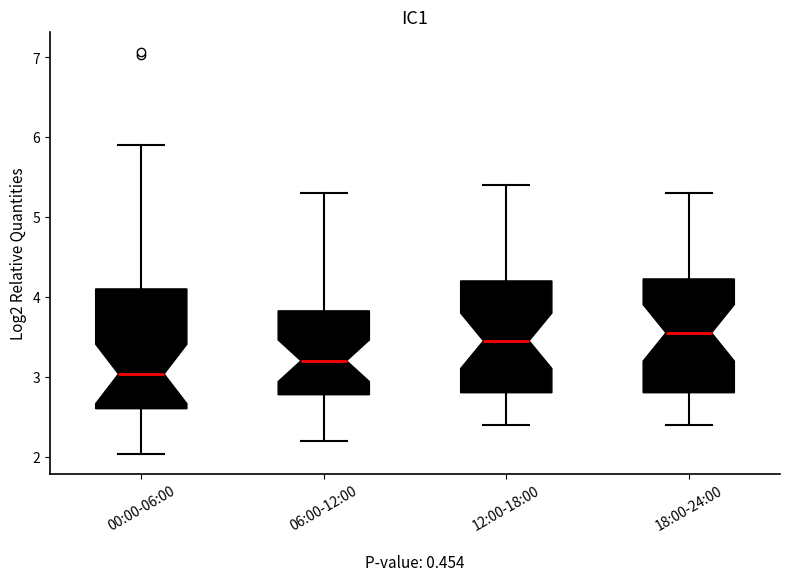

Reading left to right, read every box against the y-axis: the position of its median line, the range the box covers, and the ends of its whiskers. The values are not printed on the chart, so give them approximately, as read against the axis.

00:00-06:00: median 3.0, box 2.6 to 4.1, whiskers 2.0 to 5.9
06:00-12:00: median 3.2, box 2.8 to 3.8, whiskers 2.2 to 5.3
12:00-18:00: median 3.5, box 2.8 to 4.2, whiskers 2.4 to 5.4
18:00-24:00: median 3.6, box 2.8 to 4.2, whiskers 2.4 to 5.3